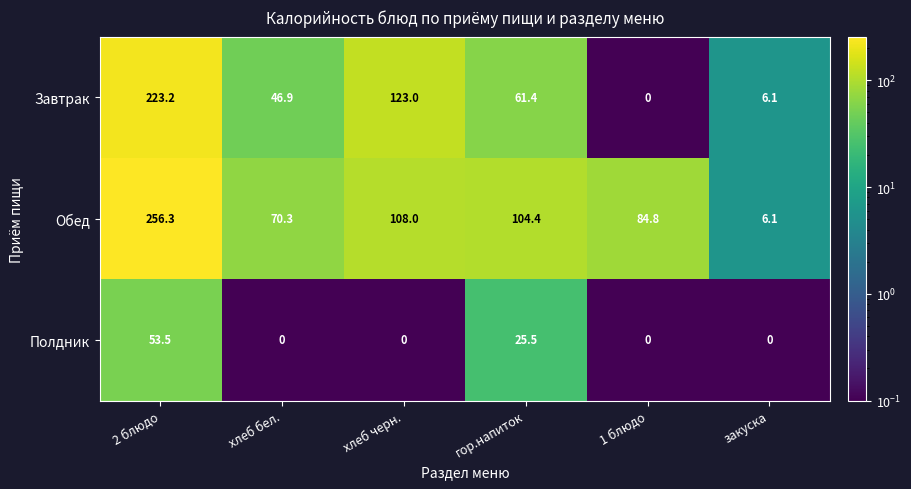

Rank the series by their maximum value, from lowest to highest.

Полдник, Завтрак, Обед